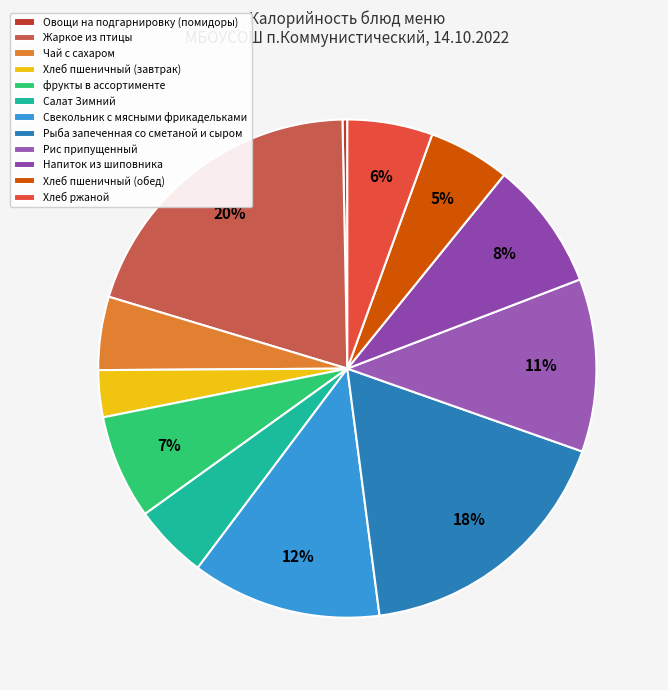

To the nearest percent, what is the combined percentage of Салат Зимний and Свекольник с мясными фрикадельками?

17%